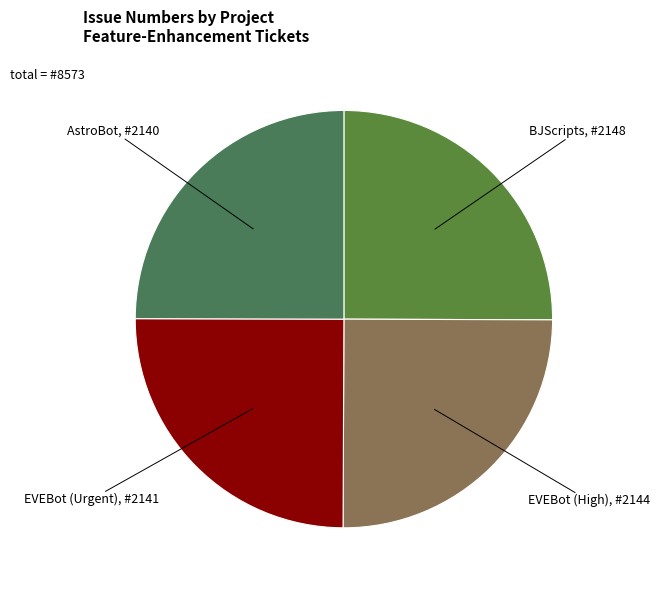

Count the number of slices in the pie.

4